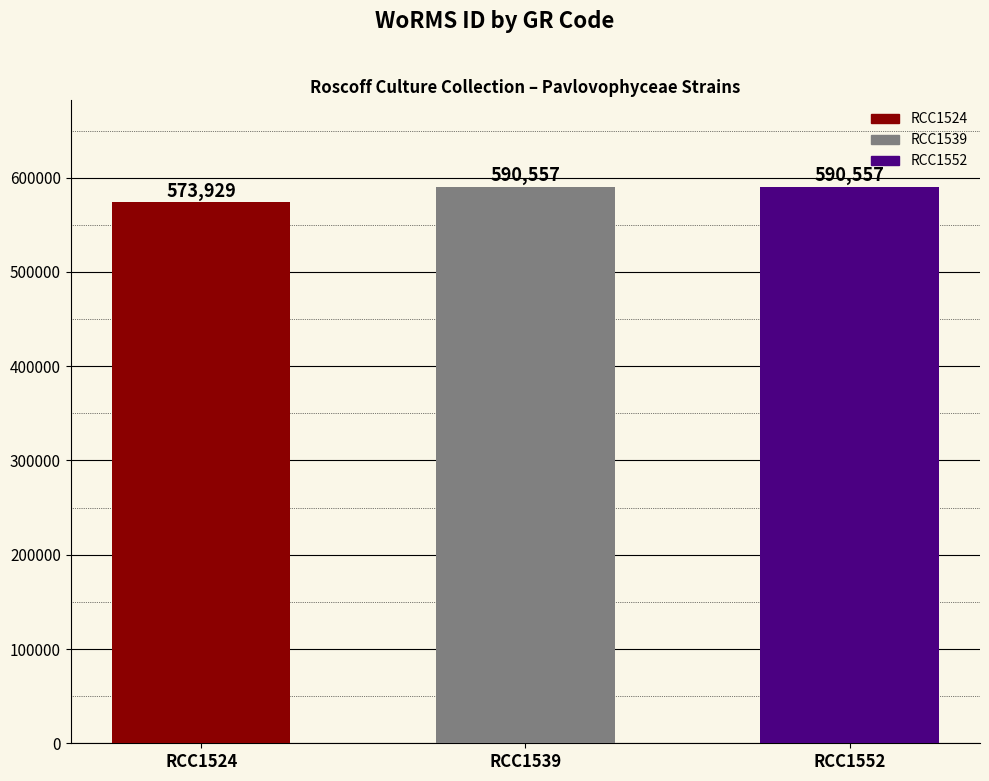

Are the bars grouped side by side (vs. stacked)?

No